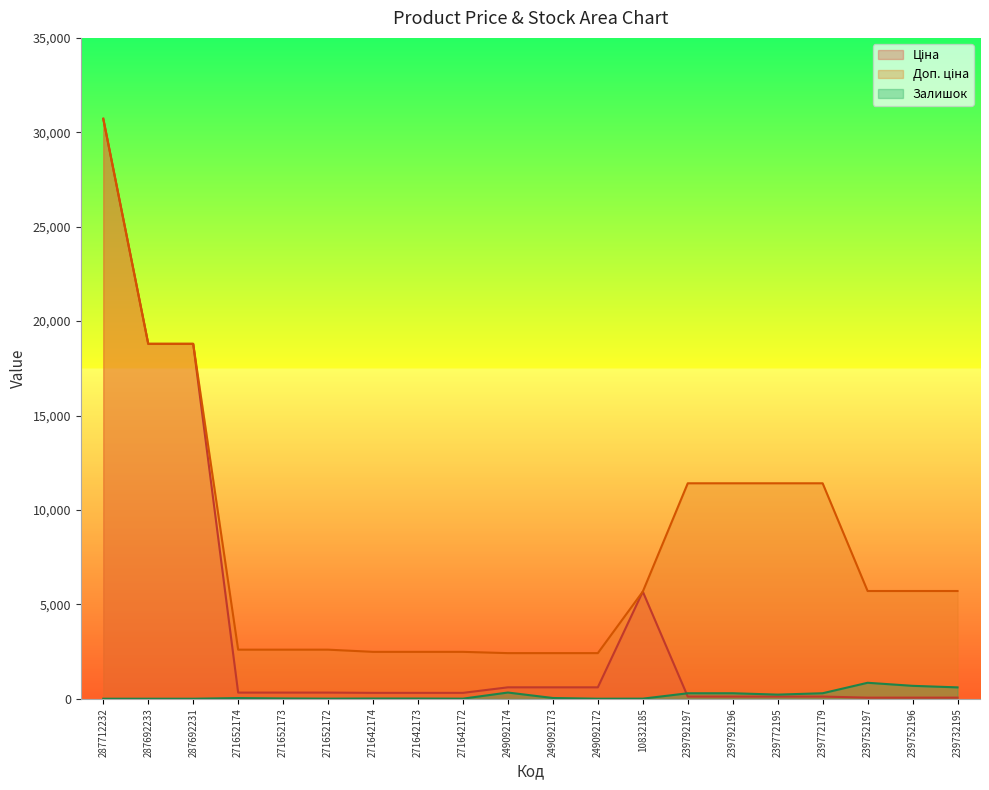

What is the difference between the Ціна values at 249092172 and 271652174?

278.9